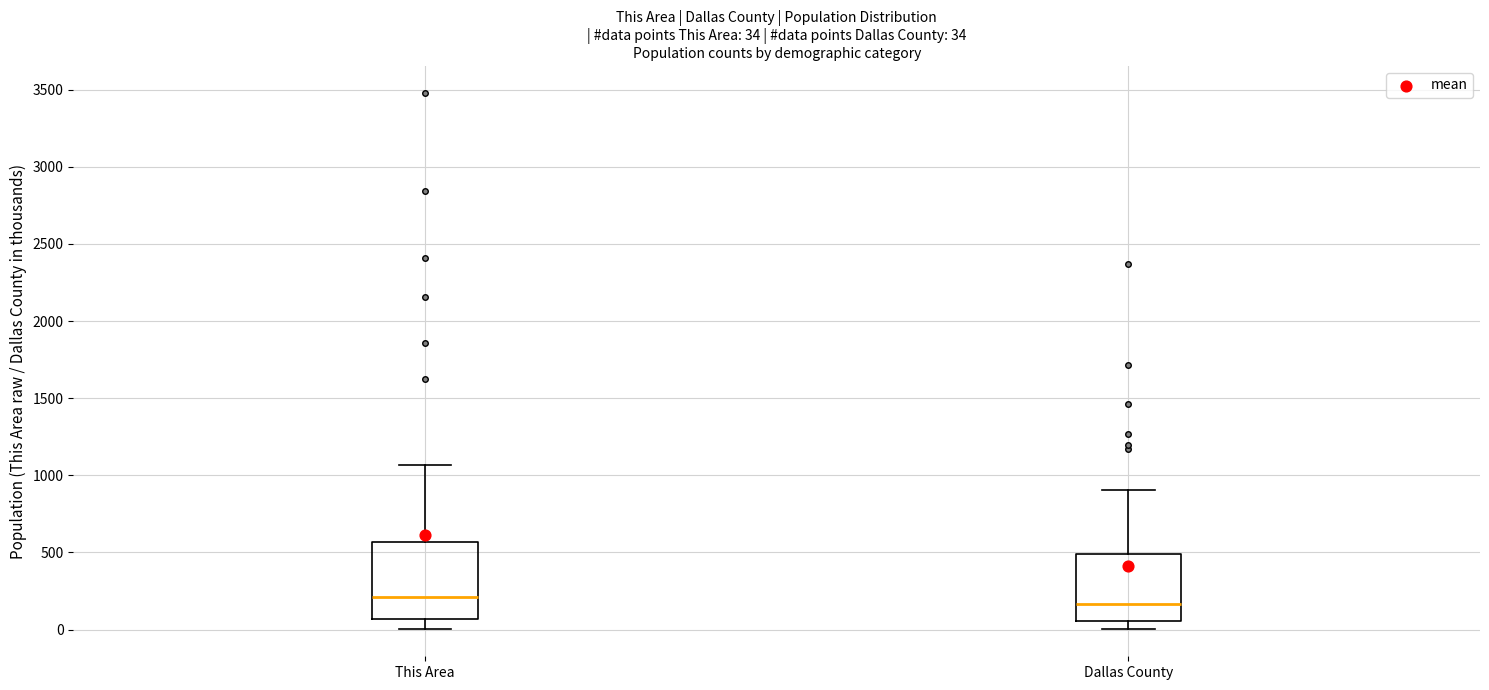

Comparing the boxes themselves (not the whiskers), which one is the tallest?

This Area